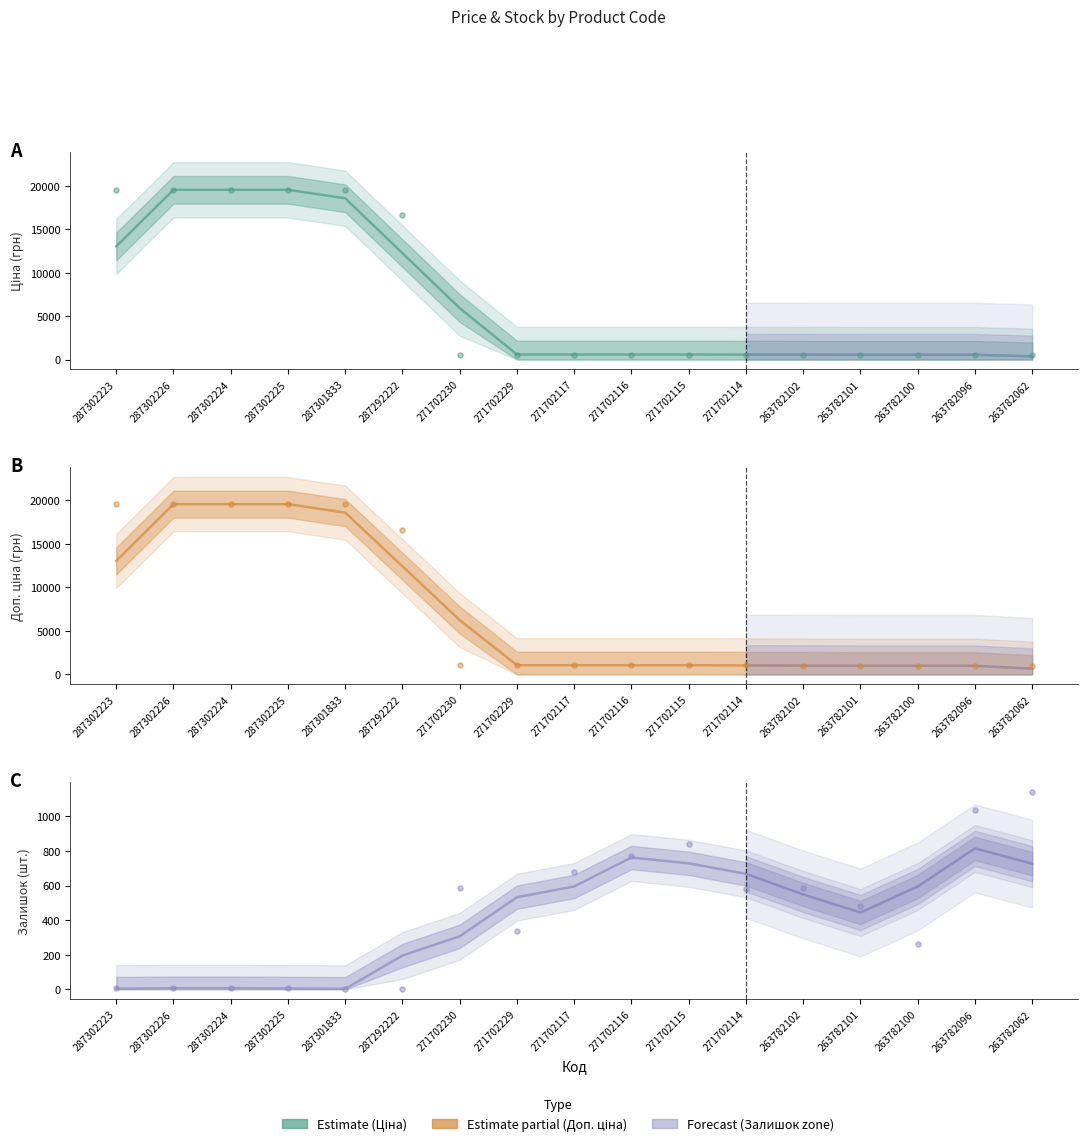

What are all the series names shown in the legend?

Ціна, Доп. ціна, Залишок